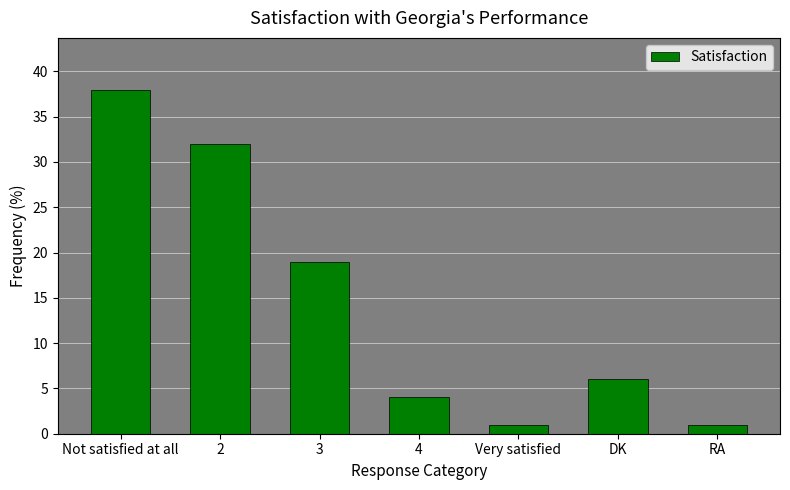

Between Very satisfied and 2, which is larger?

2